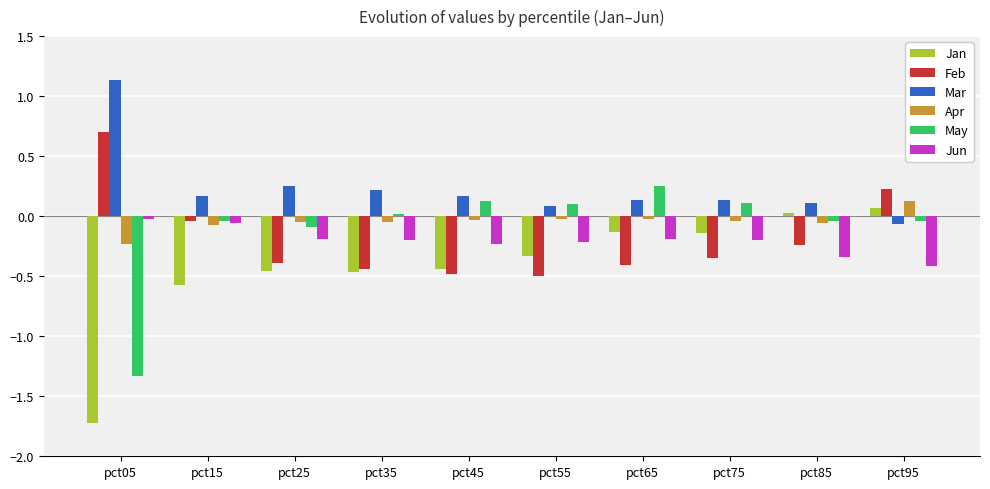

How many values in Feb are below zero?

8